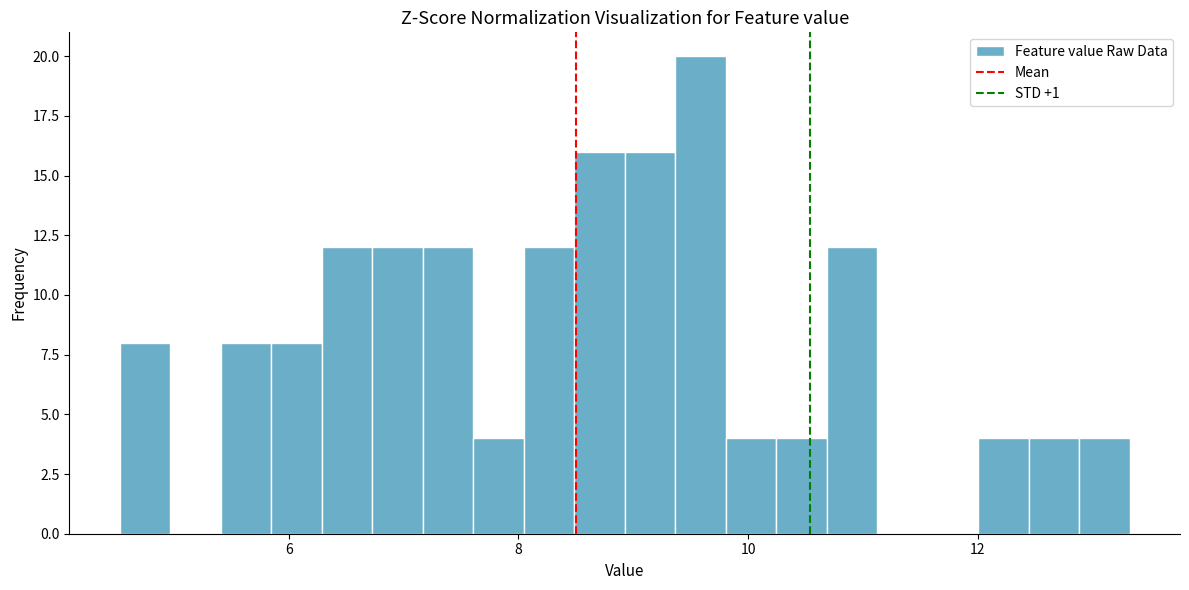

Around what value on the x-axis is the tallest bar? Give the approximate position of its centre, as read against the axis.

9.6